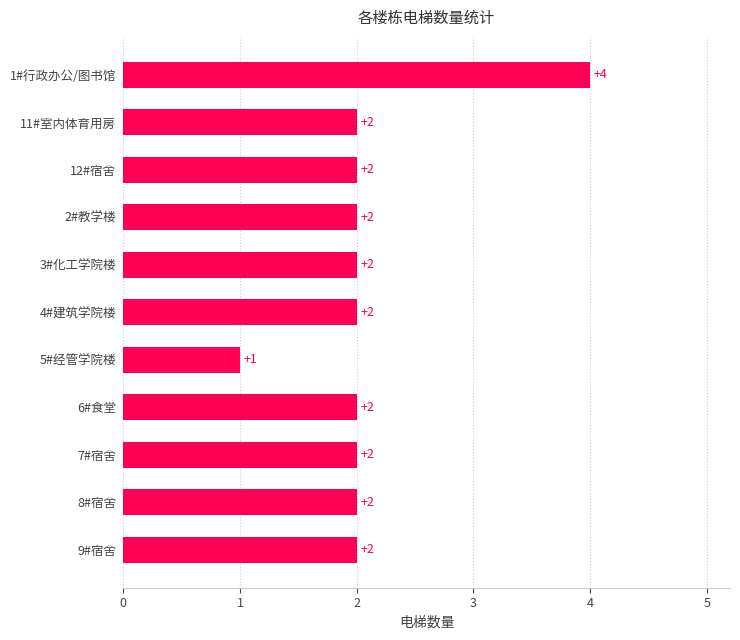

The chart shows a value of 2 at 8#宿舍. True or false?

True